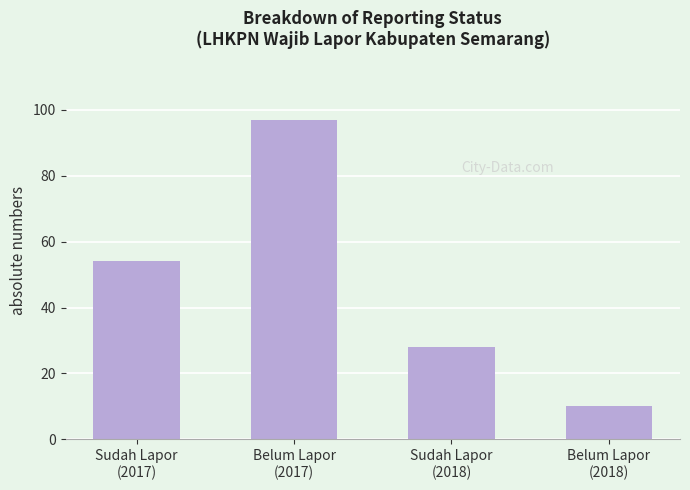

What is the change in value from Sudah Lapor
(2018) to Belum Lapor
(2018)?

-18